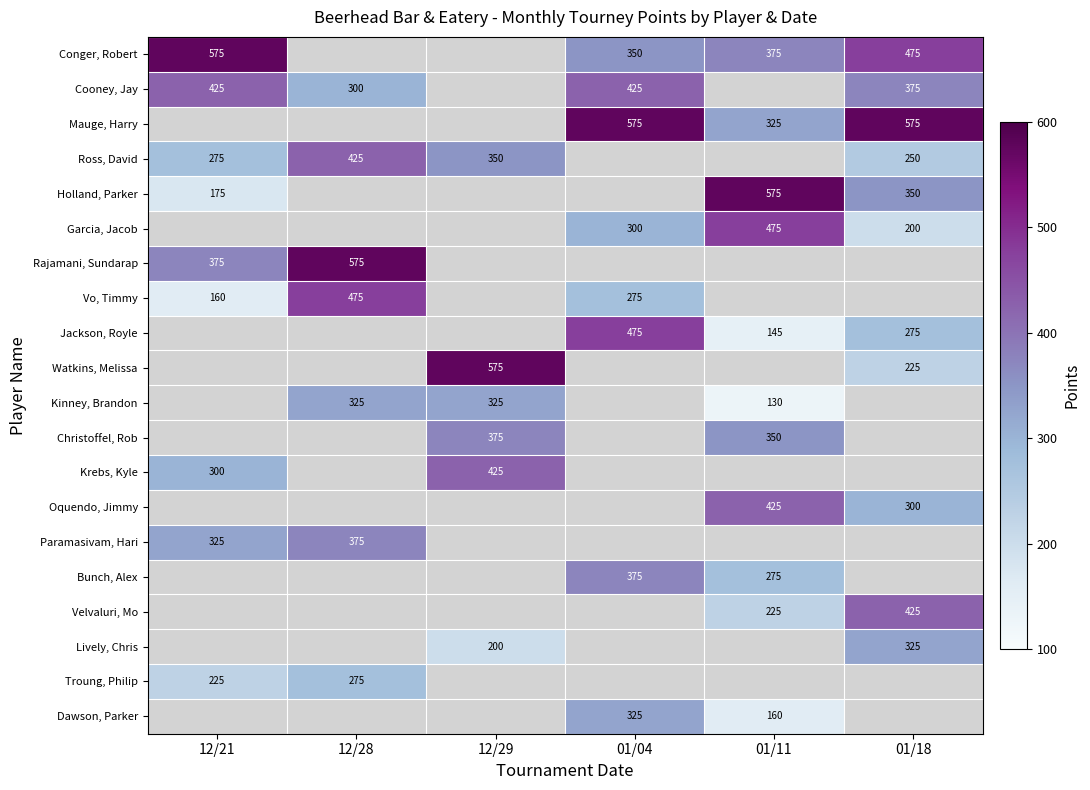

At which category is the sum across all series the highest?

01/18